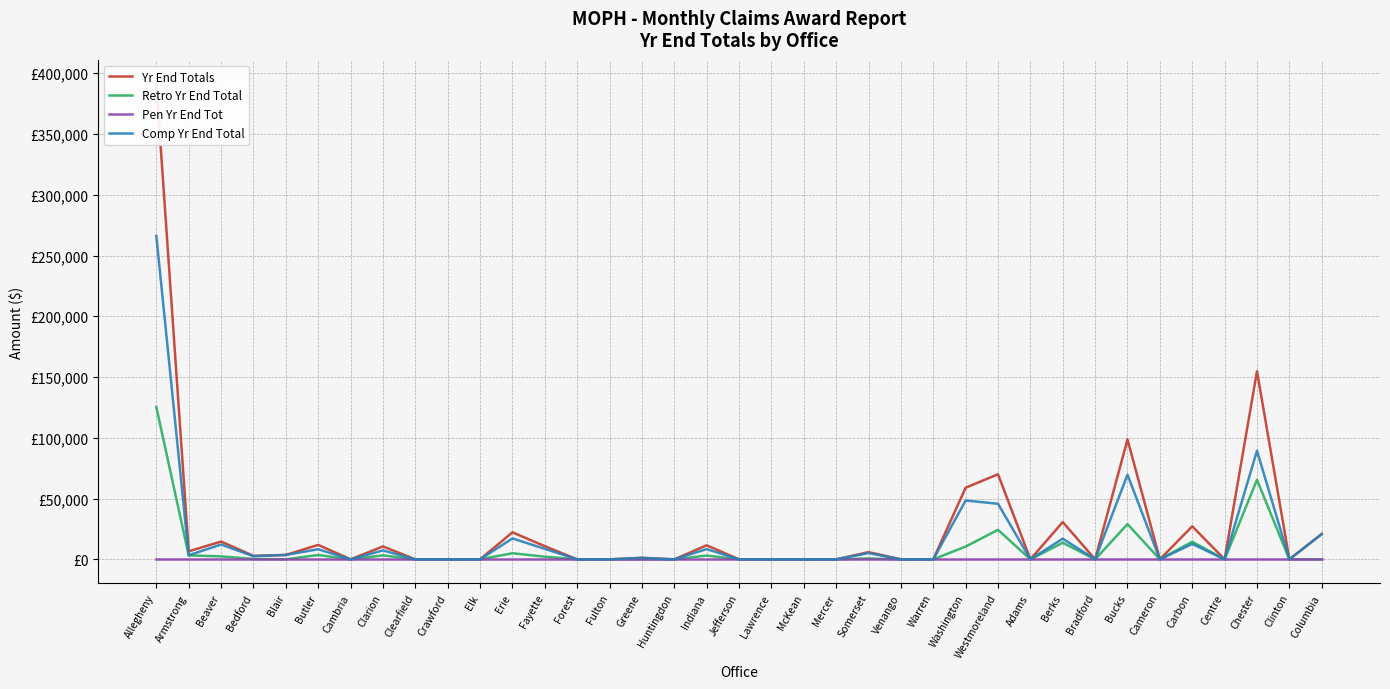

Is it true that Retro Yr End Total equals 65424 at Chester?

True